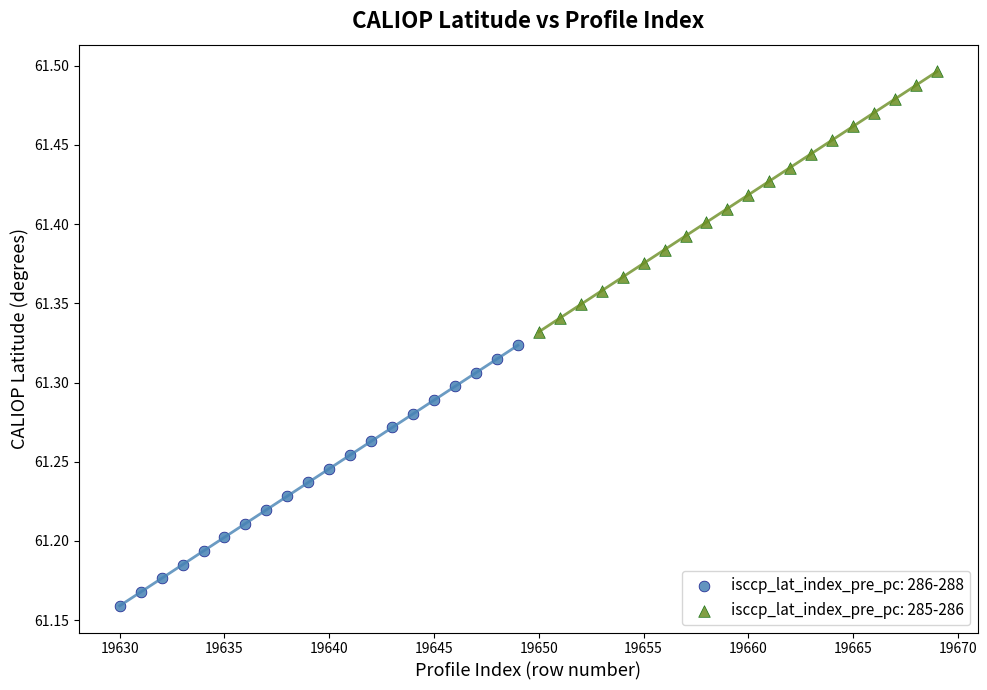

Which series reaches the maximum Y coordinate?

isccp_lat_index_pre_pc: 285-286